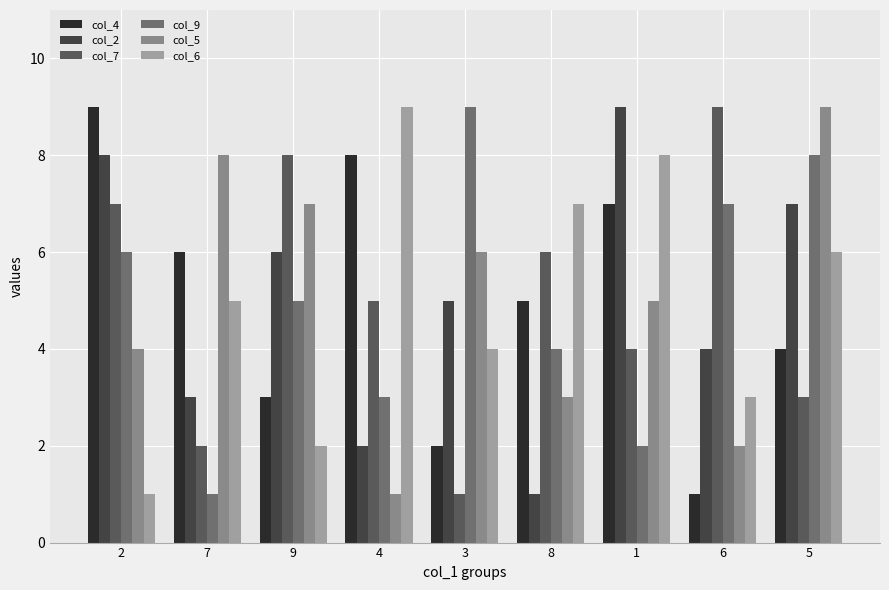

What is the difference between the maximum and minimum values in the col_6 series?

8